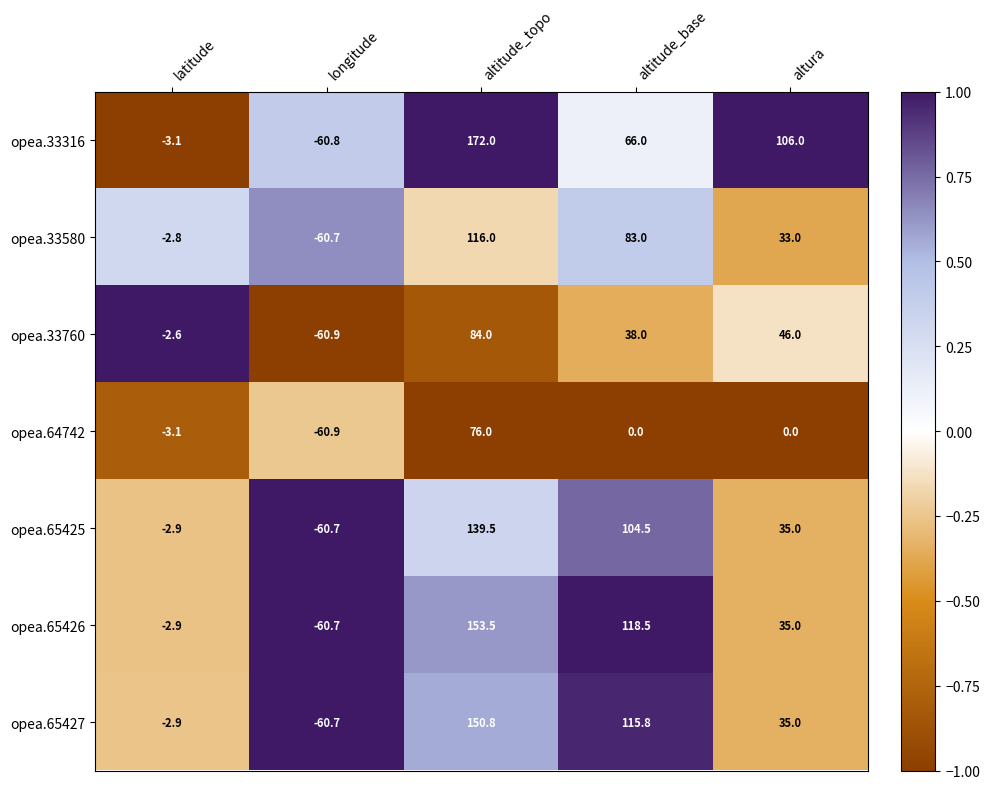

List the series in order of their peak value, lowest first.

opea.64742, opea.33760, opea.33580, opea.65425, opea.65427, opea.65426, opea.33316